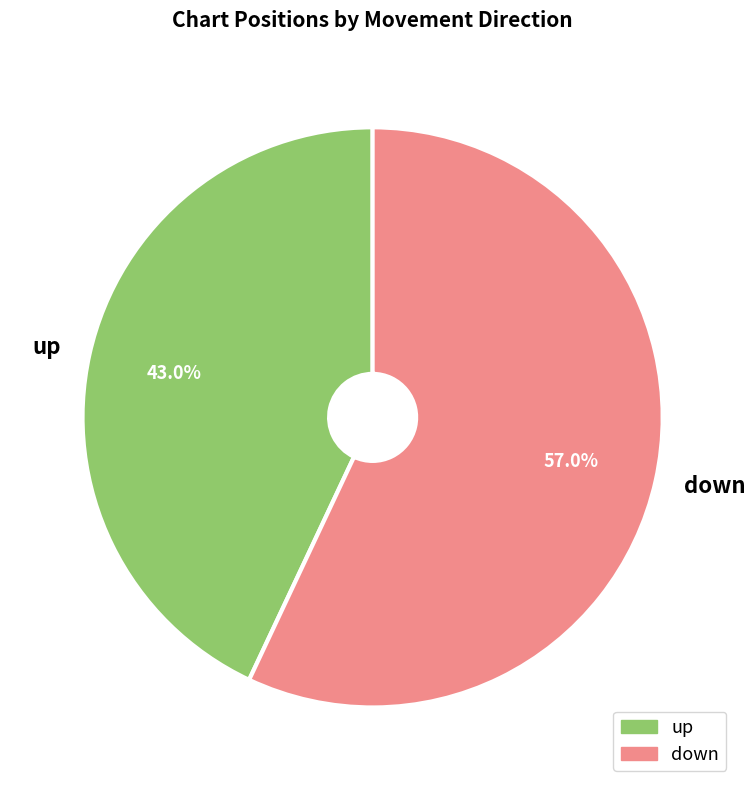

To the nearest percent, what is the average slice percentage?

50%